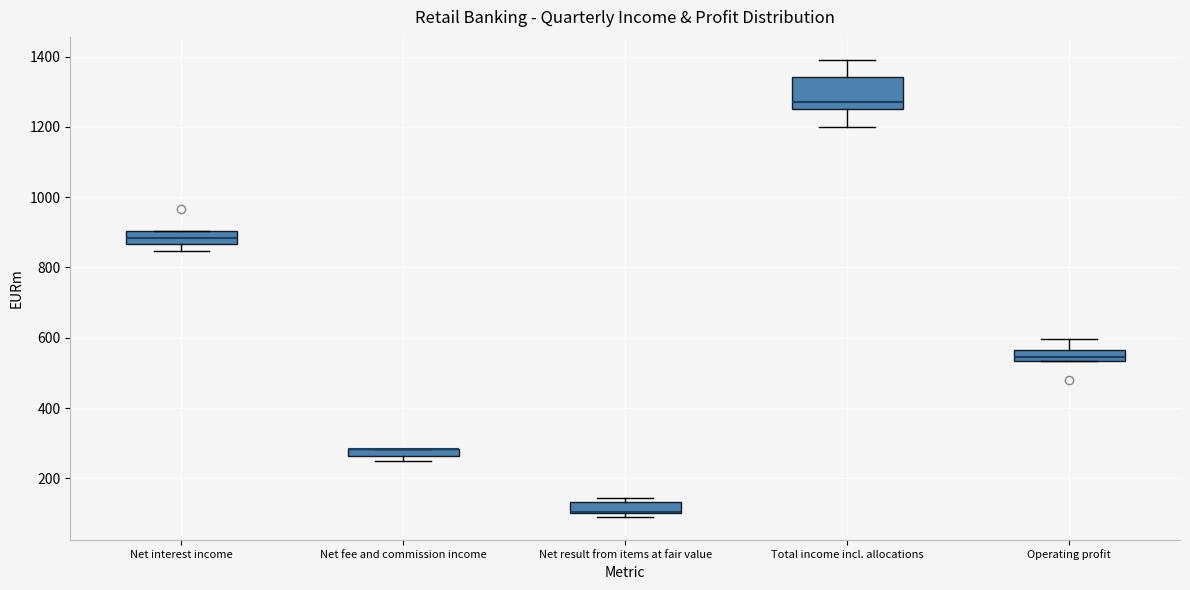

Which box is the tallest, from its lower edge to its upper edge?

Total income incl. allocations